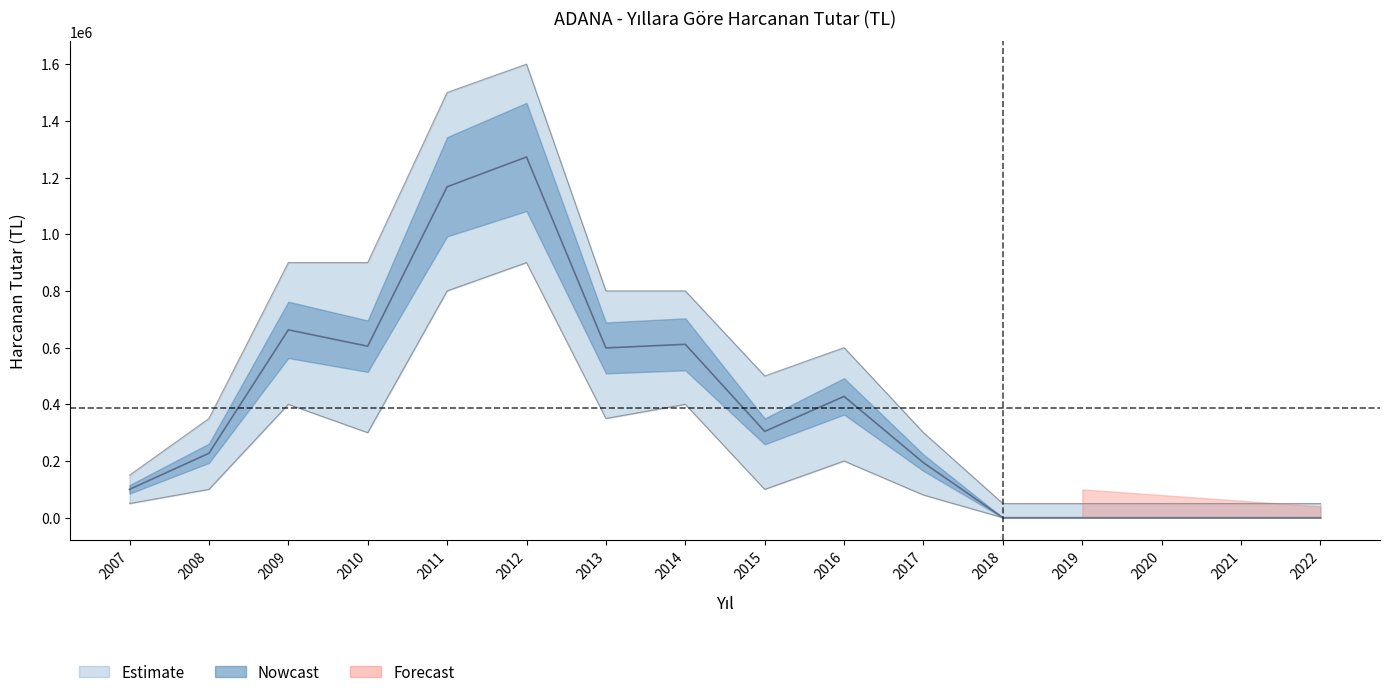

Is it true that Harcanan Tutar Lower equals 200000.0 at 2016?

True